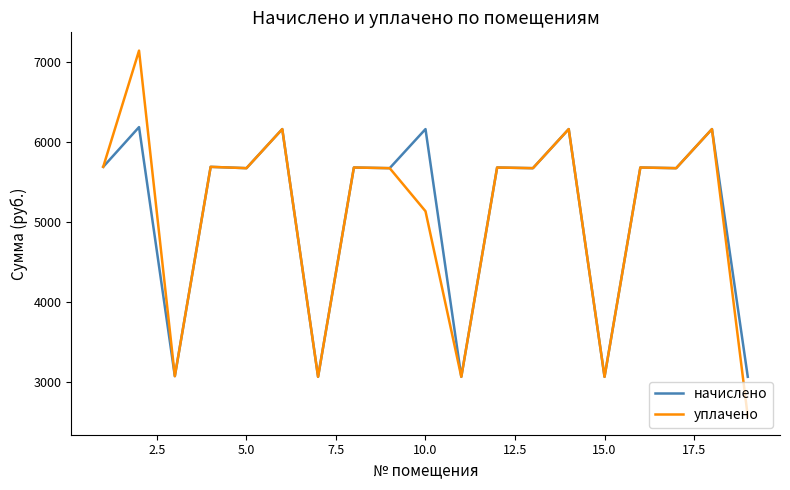

True or false: начислено has more than 0 interior local peaks.

True